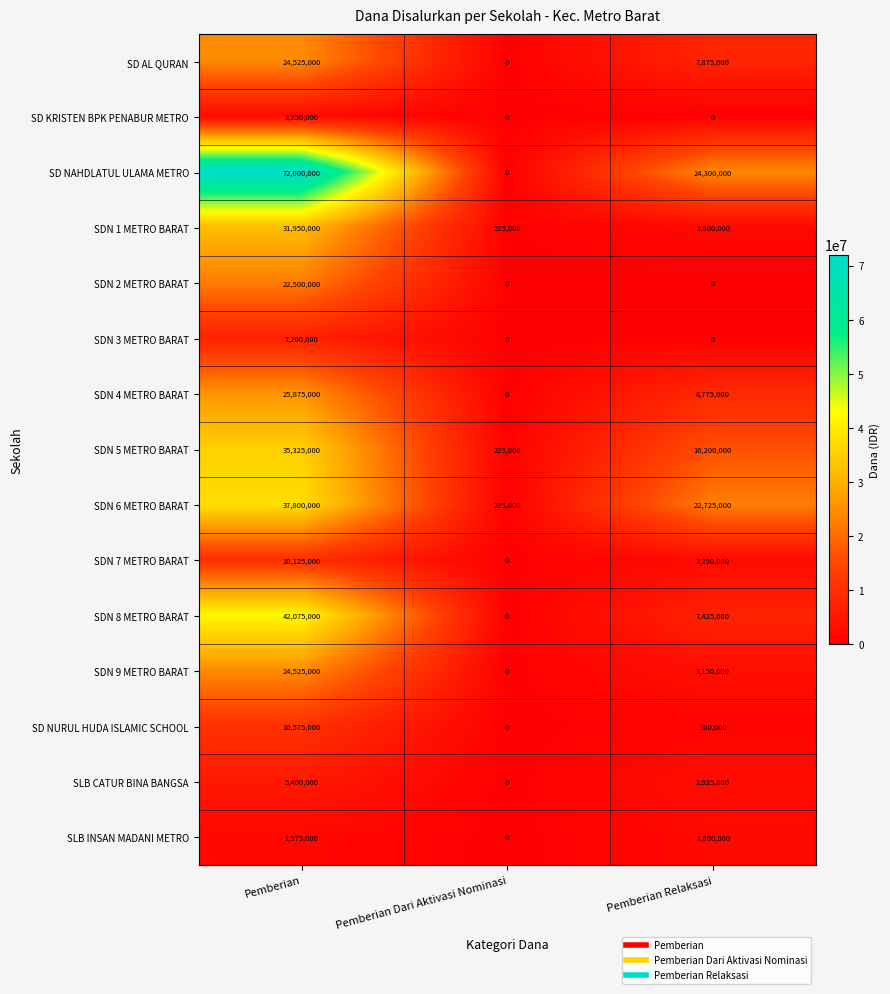

What is the average value of the SDN 3 METRO BARAT series?

2400000